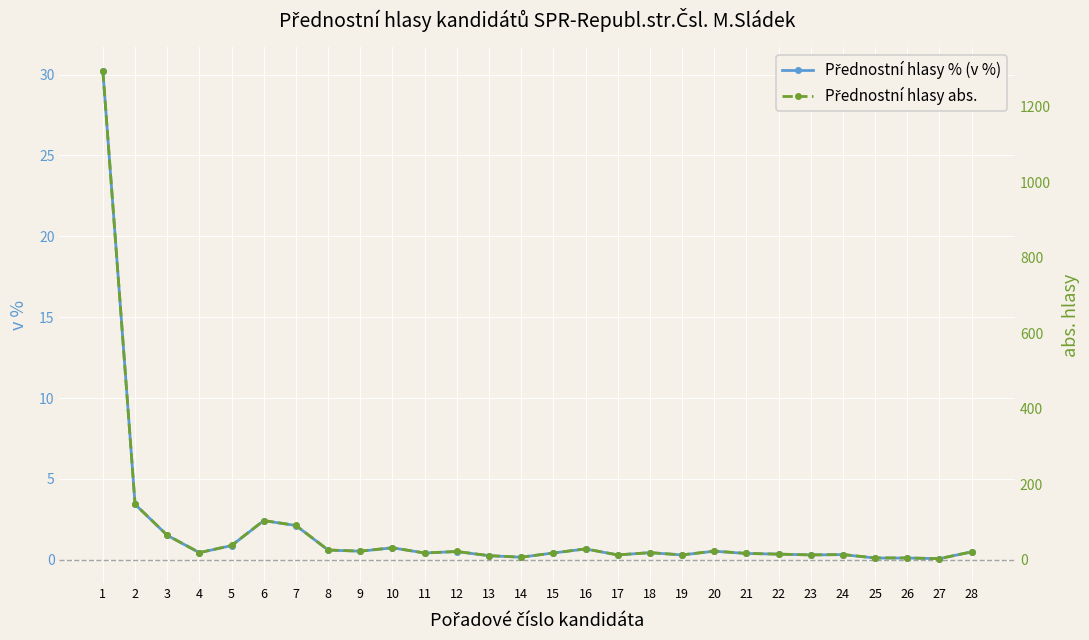

What is the sum of all Přednostní hlasy abs. values?

2105.0